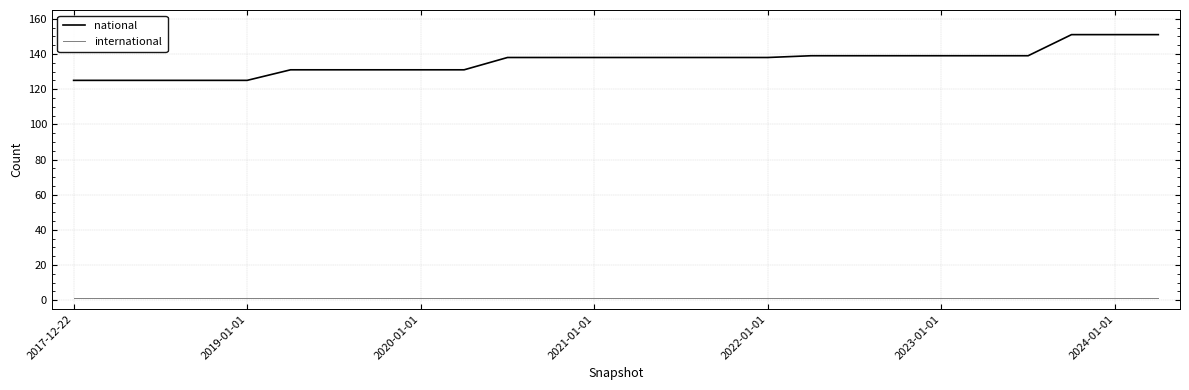

What is the maximum value shown in the chart?

151